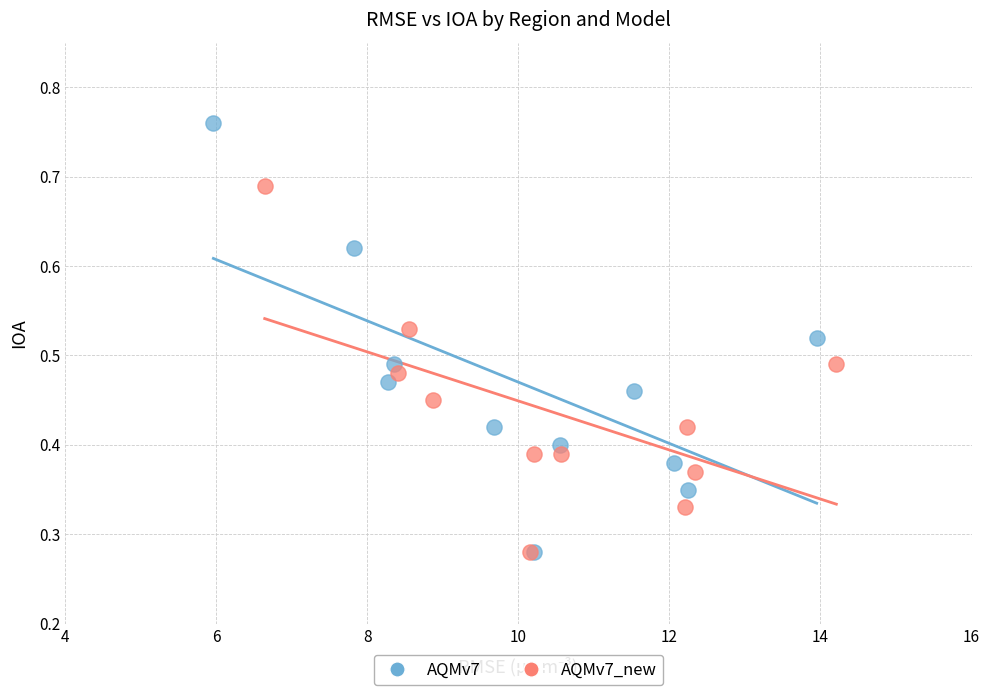

What are all the series names shown in the legend?

AQMv7, AQMv7_new